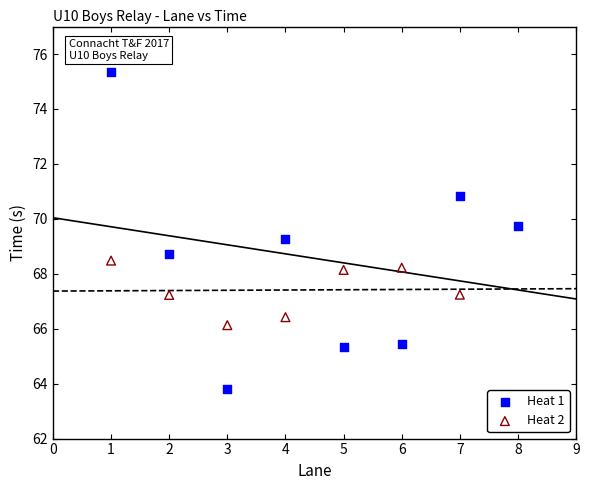

Which series contains the lowest Y value?

Heat 1